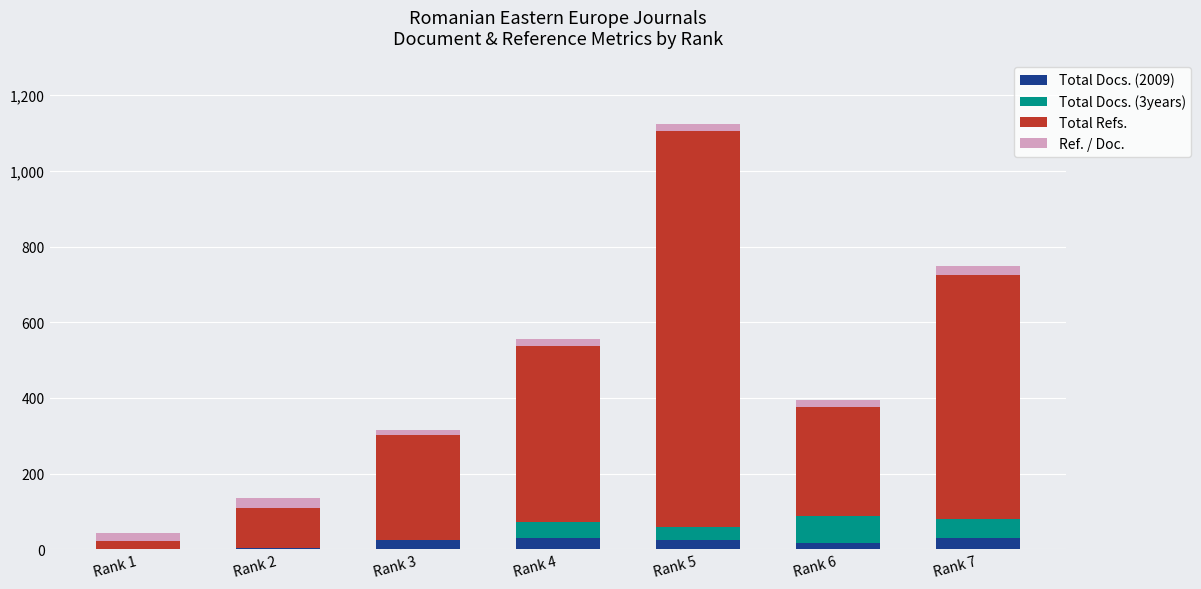

What is the highest value of the Total Docs. (2009) series?

29.0